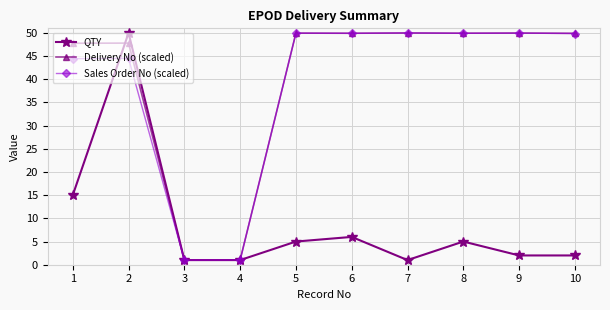

What is the spread (max minus min) of values at 2?

5.5